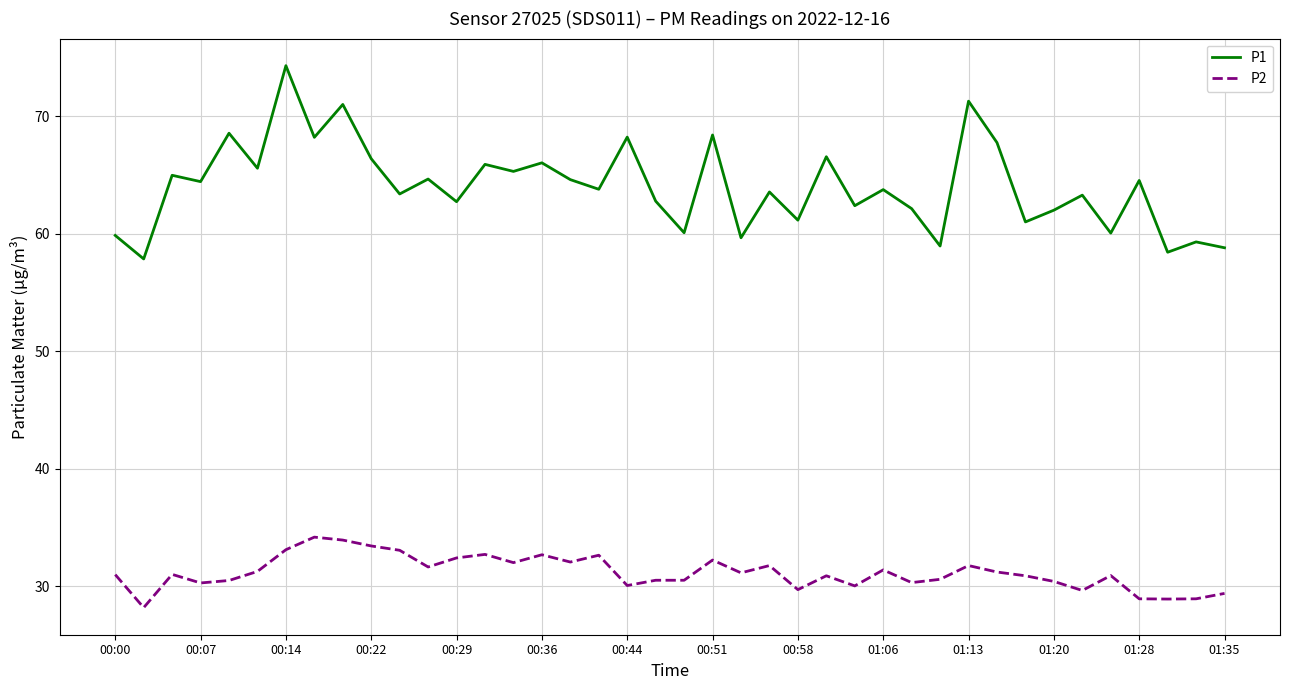

What is the maximum value shown in the chart?

74.3